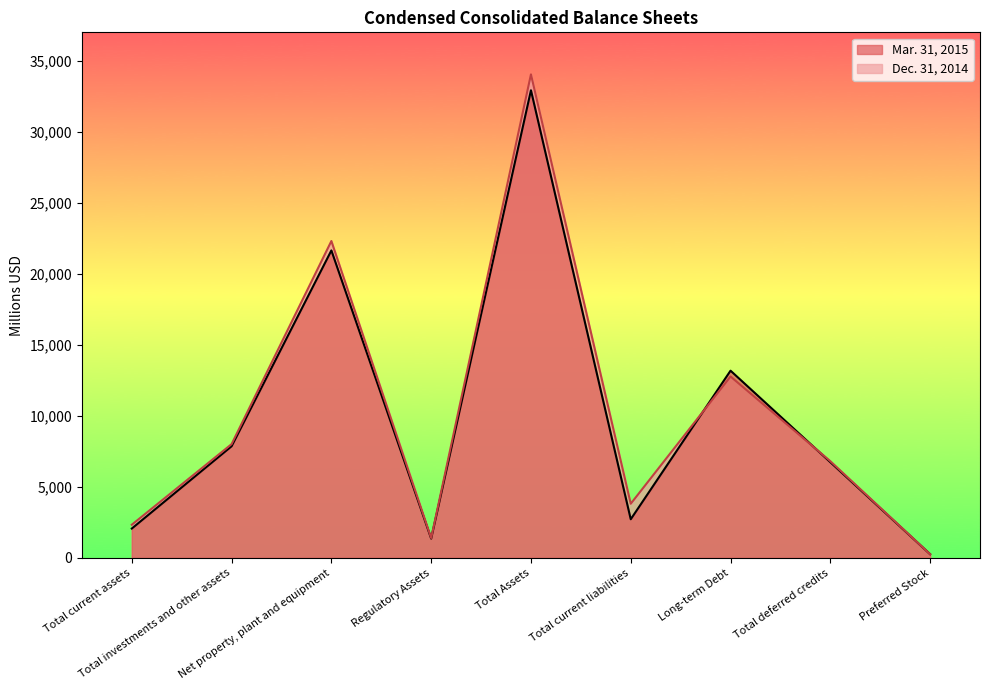

What is the difference between the Dec. 31, 2014 values at Net property, plant and equipment and Total investments and other assets?

14300